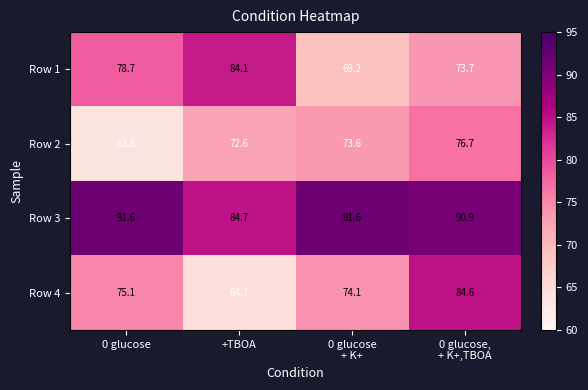

How many data points does each series have?

4